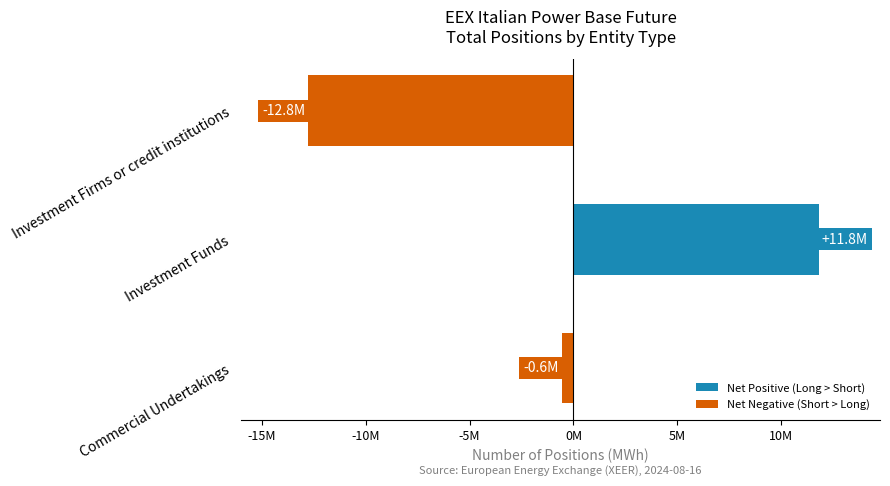

Does the chart contain any negative values?

Yes